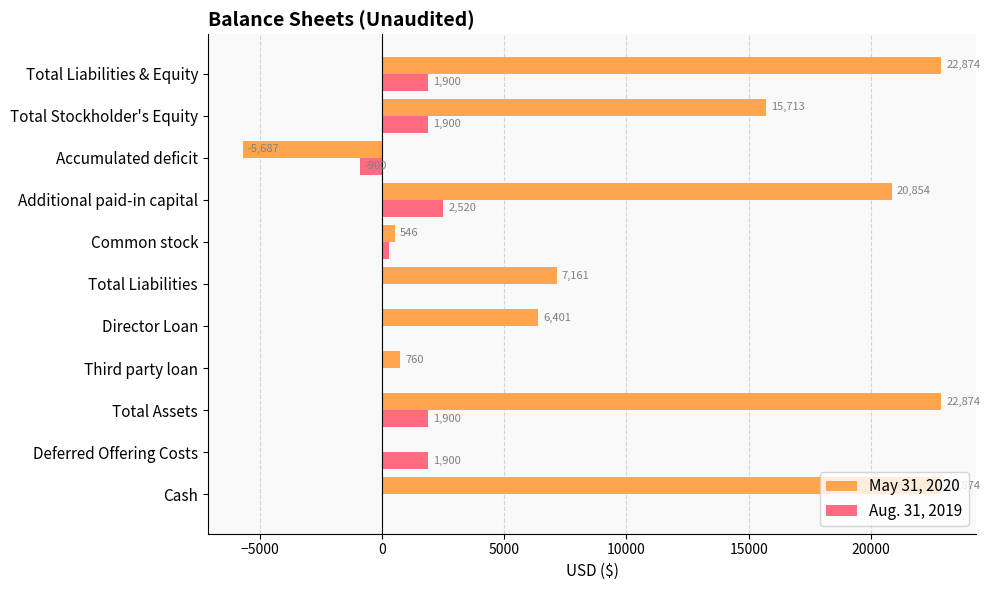

Which series has the largest total across all categories?

May 31, 2020